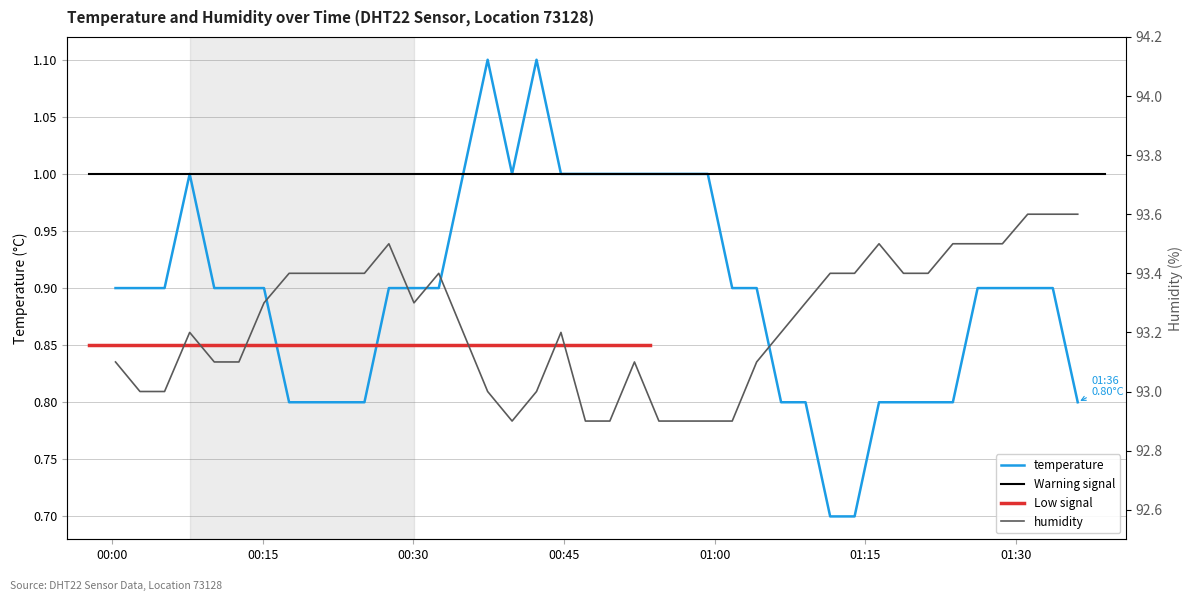

What is the difference between the highest and lowest values at 2023-11-18T00:49:33?

91.9